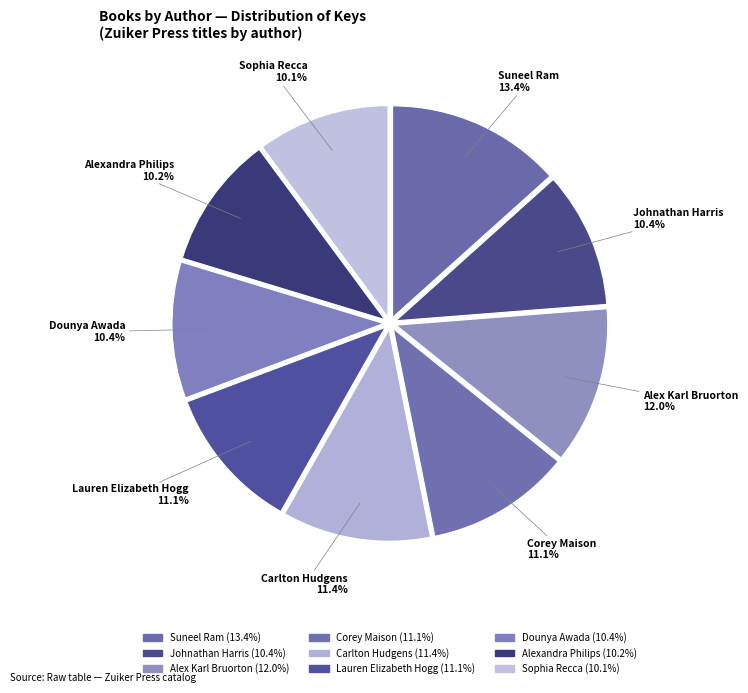

How many slices are in this pie chart?

9